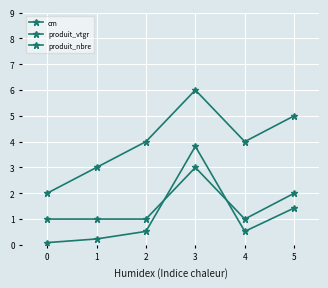

Is this an area chart (filled region under the line)?

No